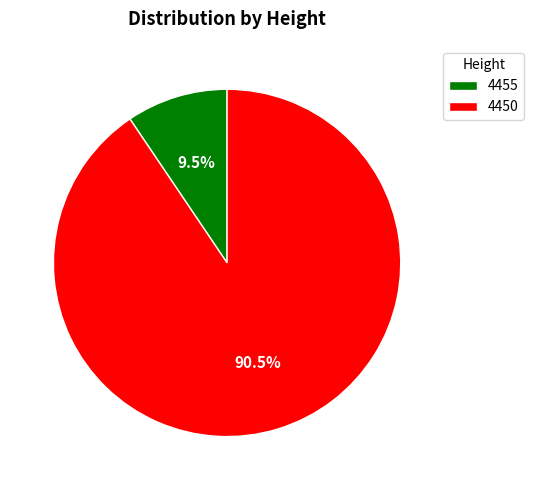

What percentage do 4455 and 4450 together represent?

100.0%